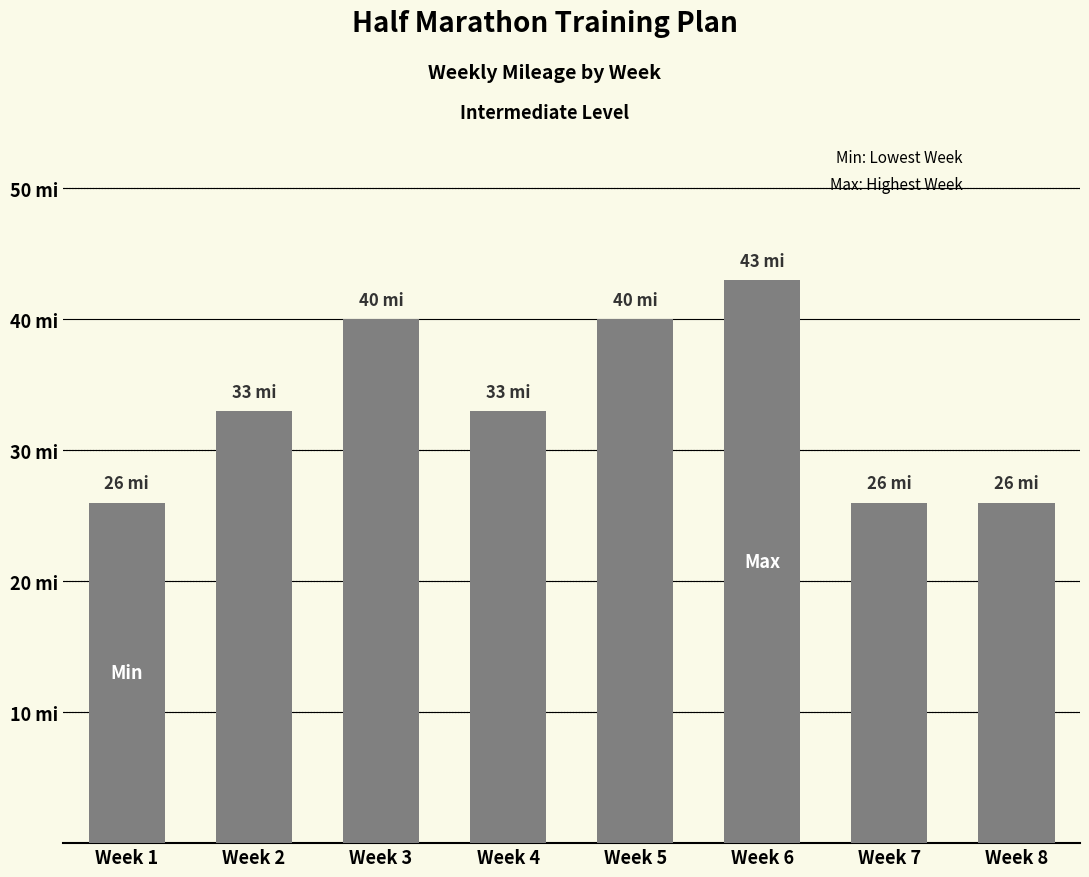

What is the minimum value shown in the chart?

26